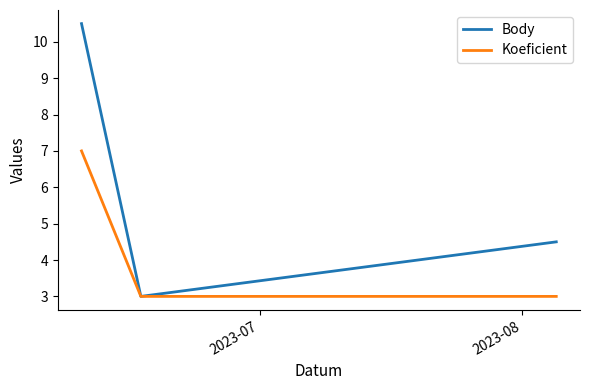

What is the highest value of the Koeficient series?

7.0